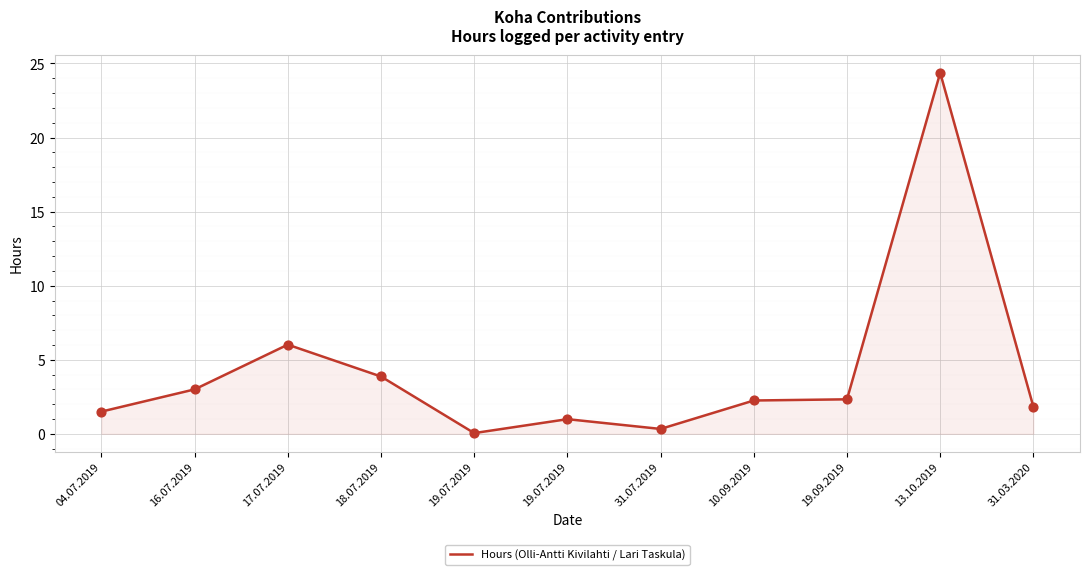

What is the change in value from 31.07.2019 to 13.10.2019?

+24.0